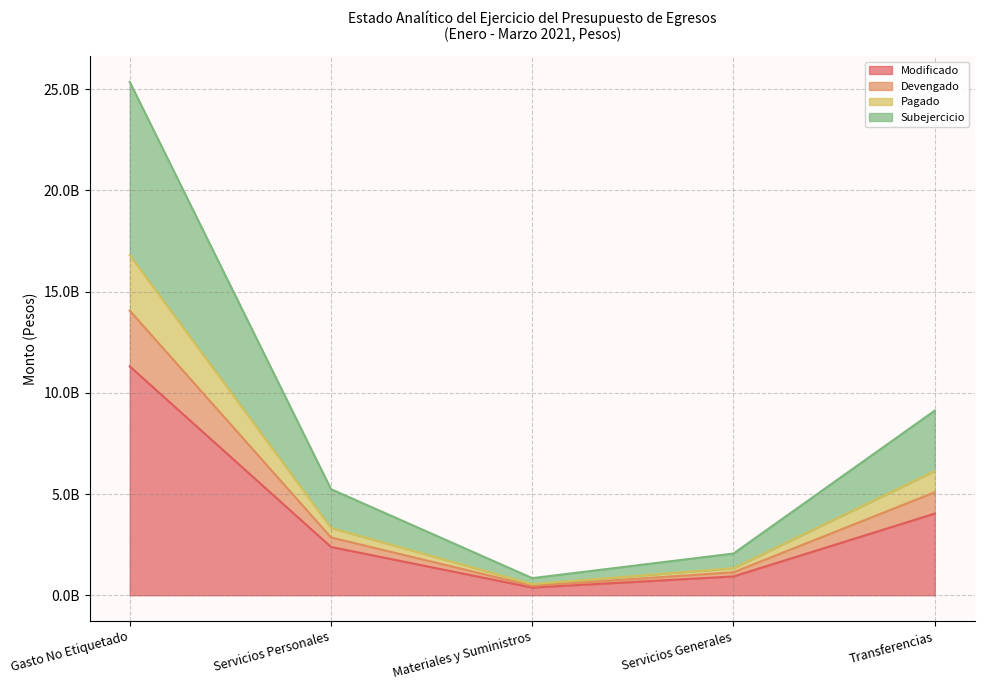

True or false: Modificado and Devengado intersect in this chart.

False